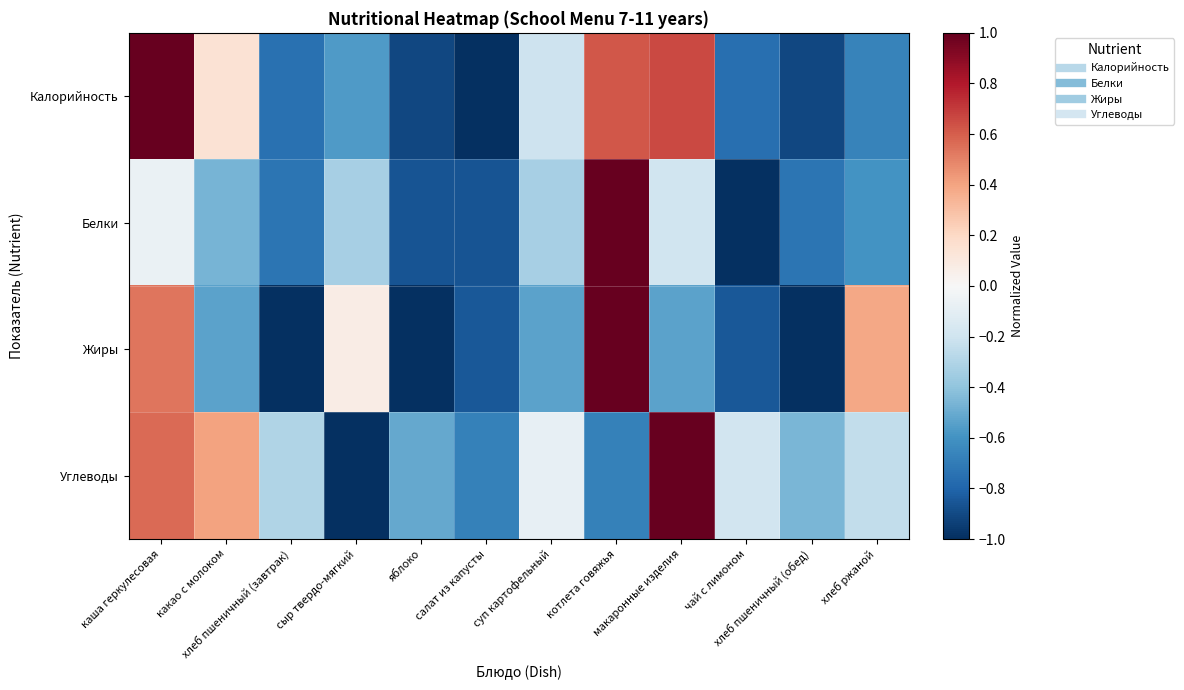

Which series has the largest total across all categories?

Углеводы